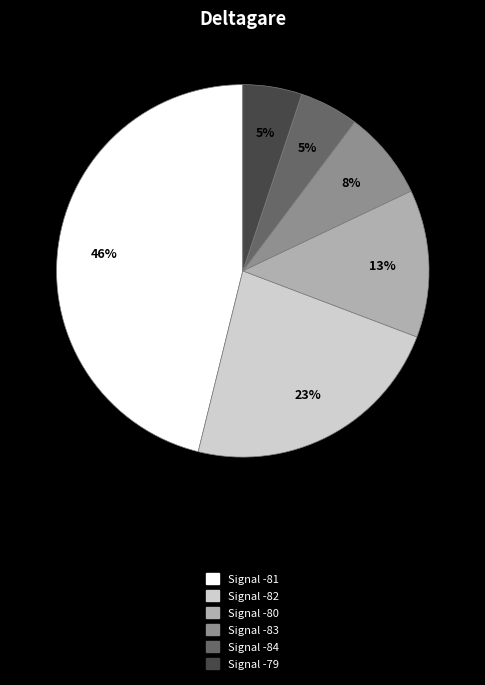

How many slices are in this pie chart?

6